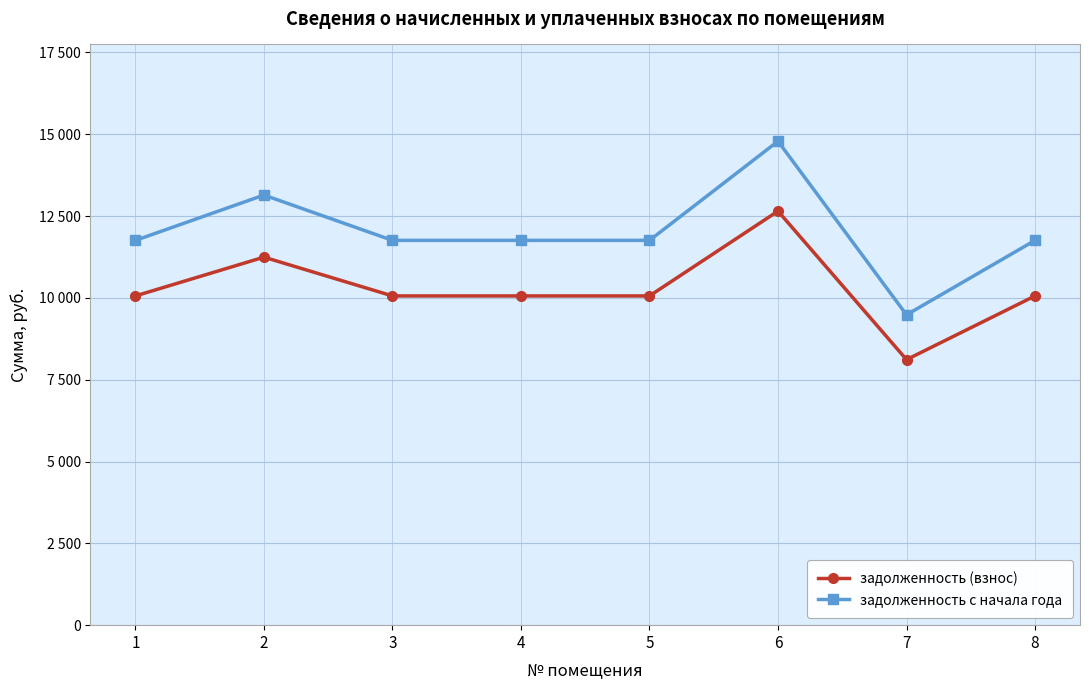

The задолженность (взнос) series shows 13982.4 at 4. True or false?

False